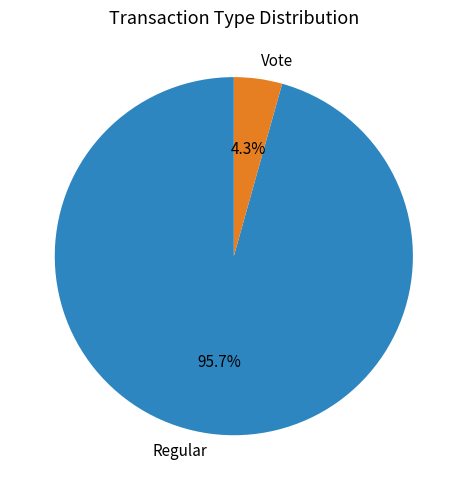

The Vote slice represents 4% of the pie. True or false?

True